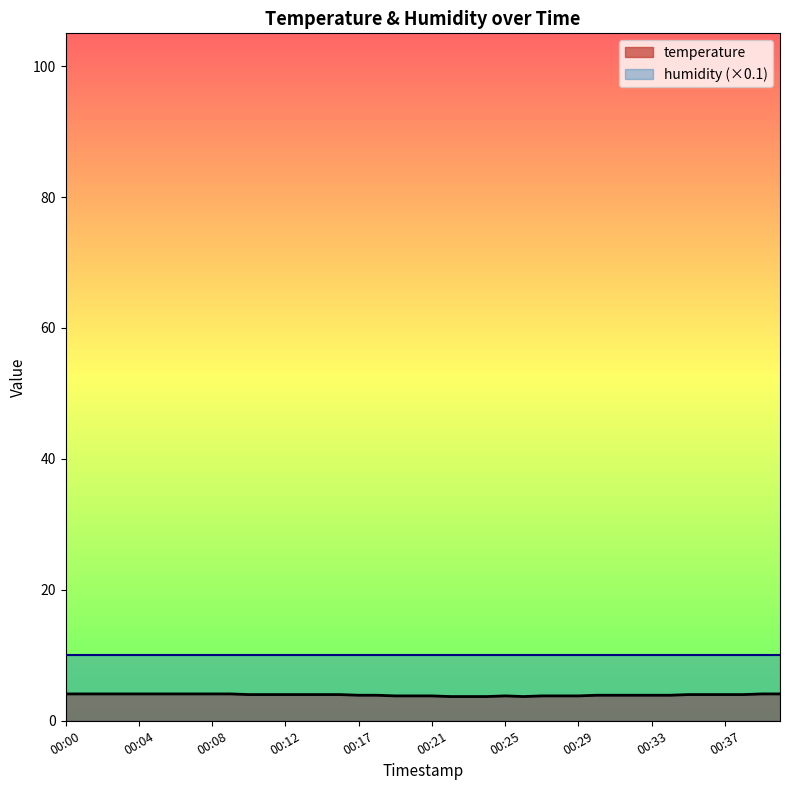

At which category does the chart reach its minimum across all series?

00:22